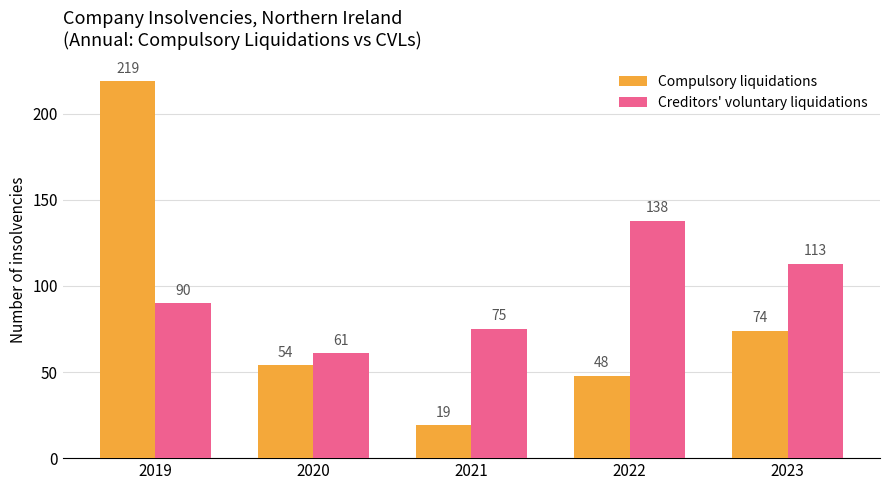

Is the value of Creditors' voluntary liquidations at 2019 greater than the value of Compulsory liquidations at 2020?

Yes